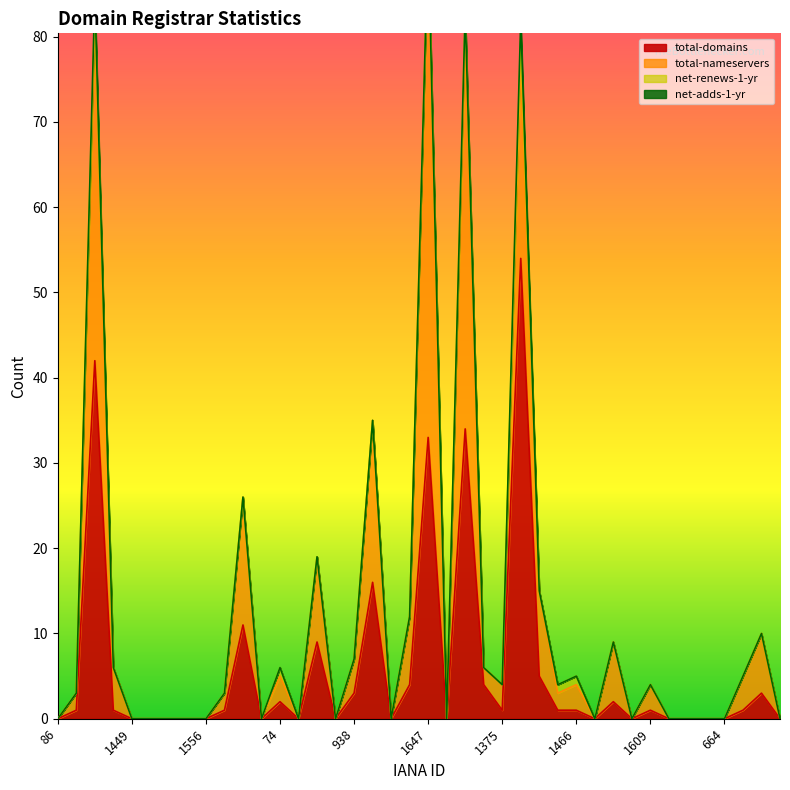

True or false: total-domains has a value of 27 at 664.

False